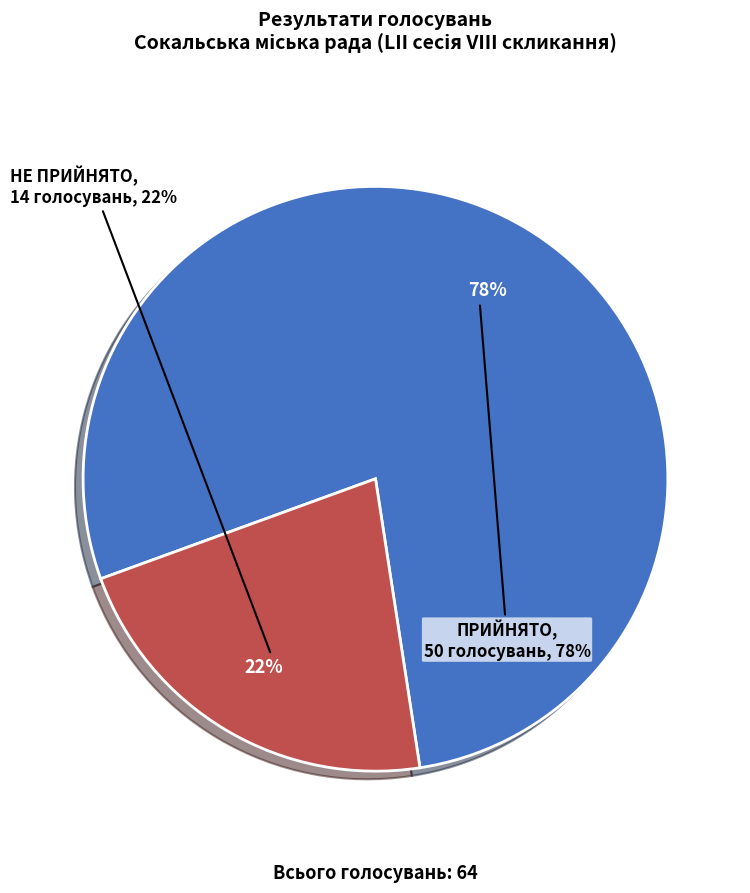

Is the sum of ПРИЙНЯТО and НЕ ПРИЙНЯТО greater than half?

Yes